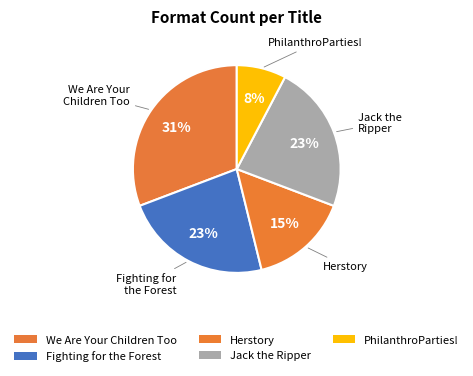

Which has a higher value, Herstory or Fighting for the Forest?

Fighting for the Forest